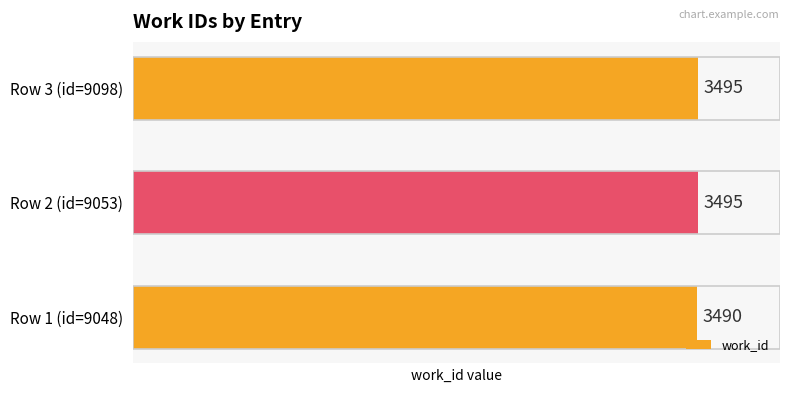

Is it true that the value at Row 3 (id=9098) is 3495?

True